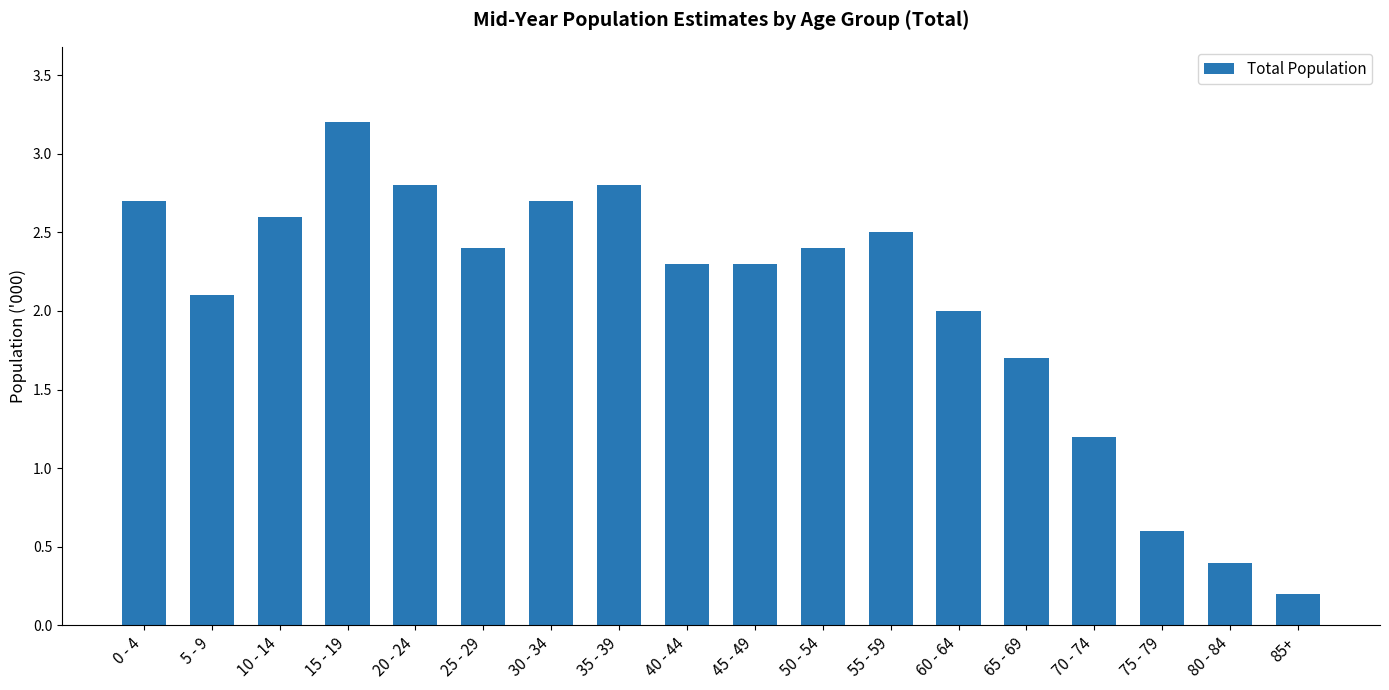

What is the greatest value displayed?

3.2